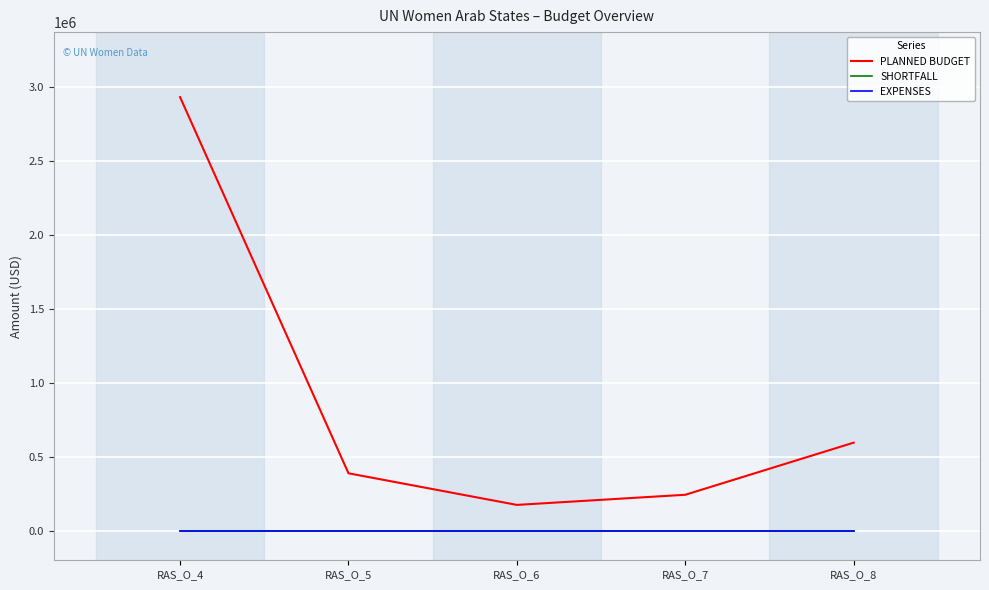

What is the greatest value displayed?

2929664